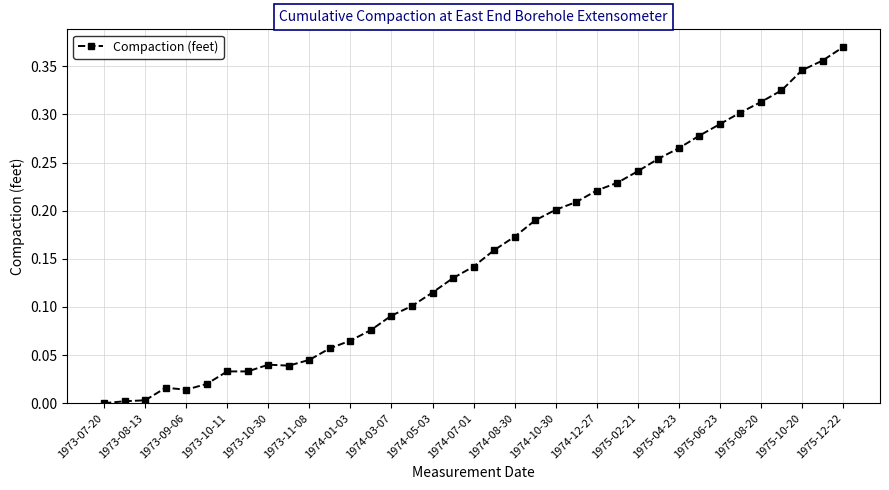

What is the sum of all values?

5.7